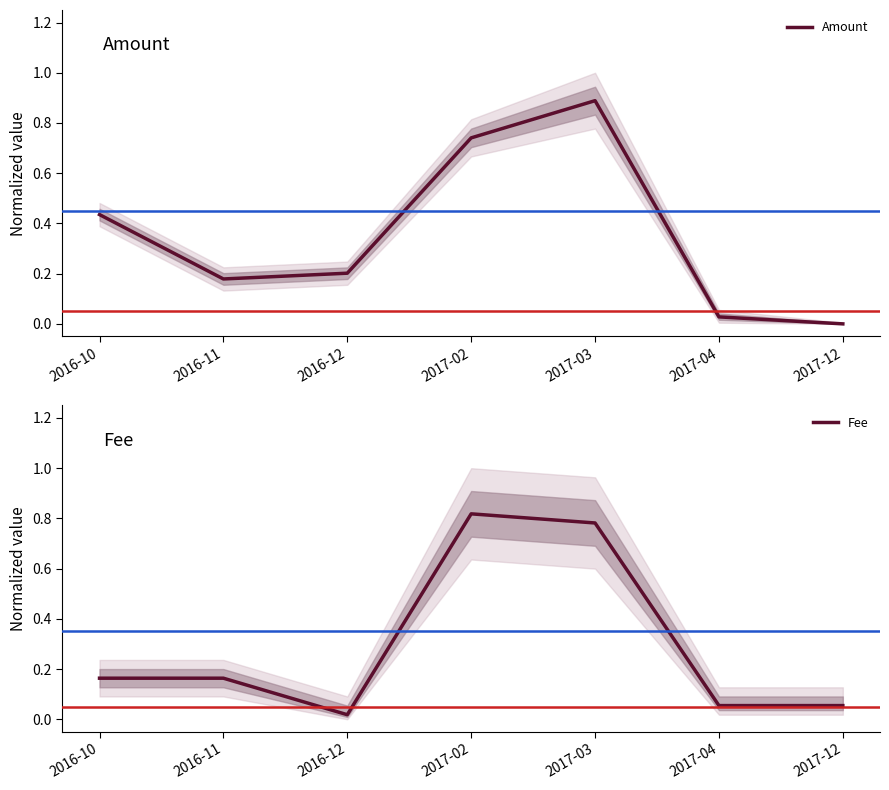

At how many categories does at least one series exceed 0?

7